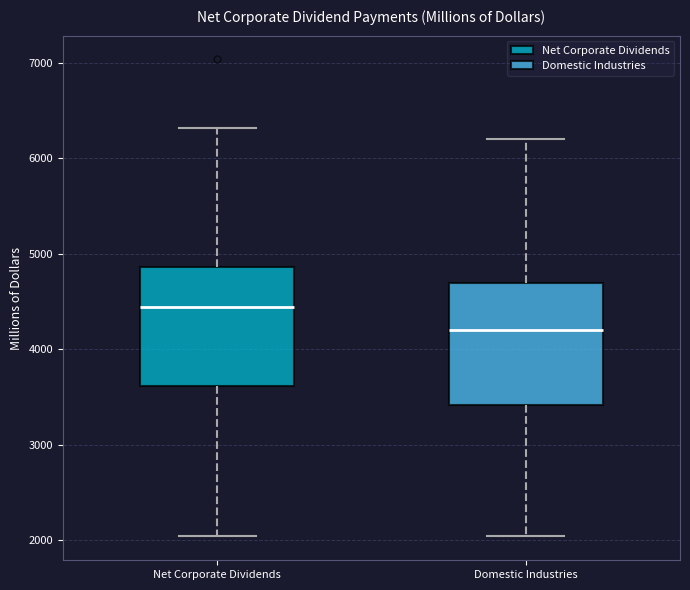

Reading left to right, read every box against the y-axis: the position of its median line, the range the box covers, and the ends of its whiskers. The values are not printed on the chart, so give them approximately, as read against the axis.

Net Corporate Dividends: median 4400, box 3600 to 4900, whiskers 2000 to 6300
Domestic Industries: median 4200, box 3400 to 4700, whiskers 2000 to 6200